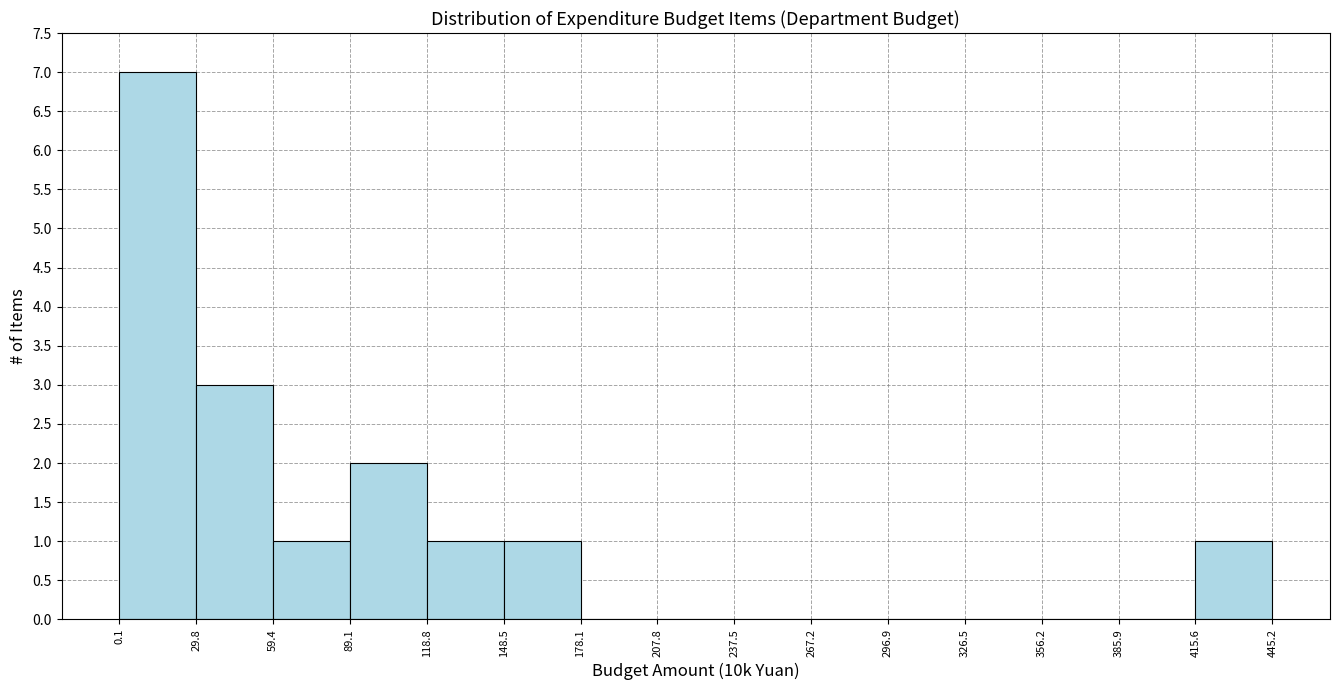

Reading left to right, transcribe this chart: for each bar, give the range it covers on the x-axis and its height. The values are not printed on the chart, so give them approximately, as read against the axis.

0.1 to 29.8: 7
29.8 to 59.4: 3
59.4 to 89.1: 1
89.1 to 118.8: 2
118.8 to 148.5: 1
148.5 to 178.1: 1
178.1 to 207.8: 0
207.8 to 237.5: 0
237.5 to 267.2: 0
267.2 to 296.9: 0
296.9 to 326.5: 0
326.5 to 356.2: 0
356.2 to 385.9: 0
385.9 to 415.6: 0
415.6 to 445.2: 1